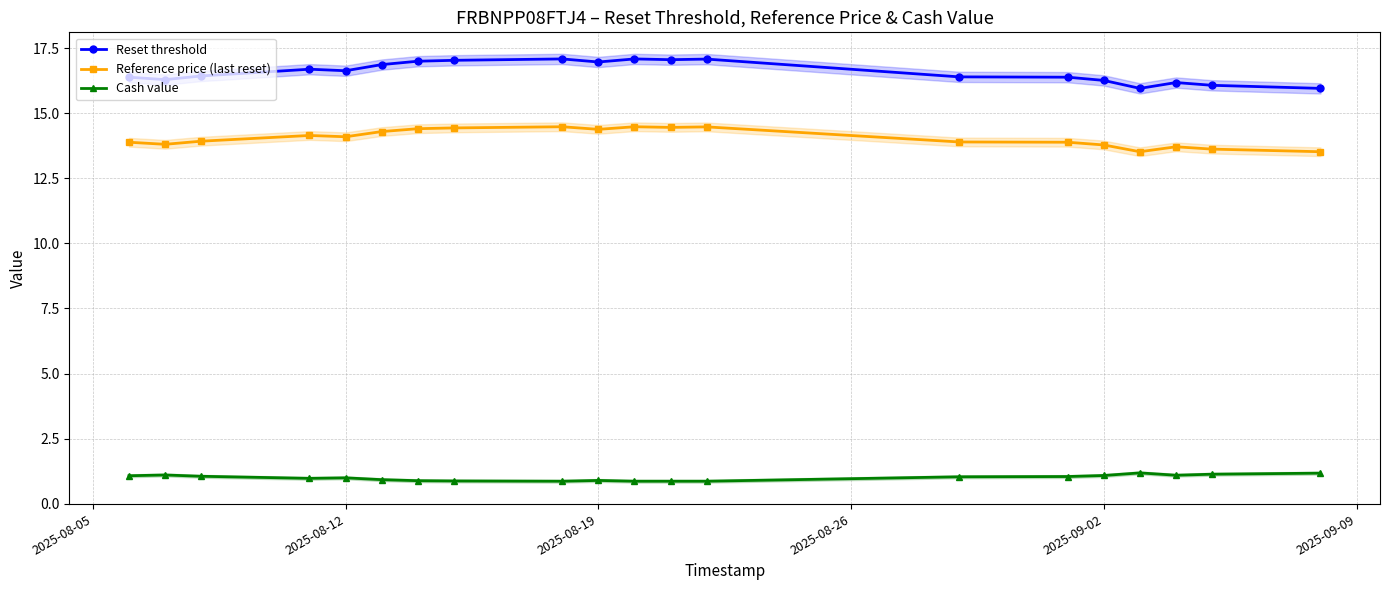

What is the lowest value of the Reference price (last reset) series?

13.5